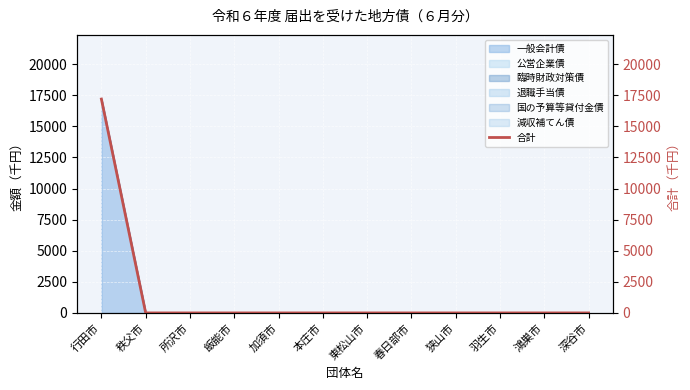

Reading left to right, list all the values displayed in this chart.

17200	0	0	0	0	0	0	0	0	0	0	0